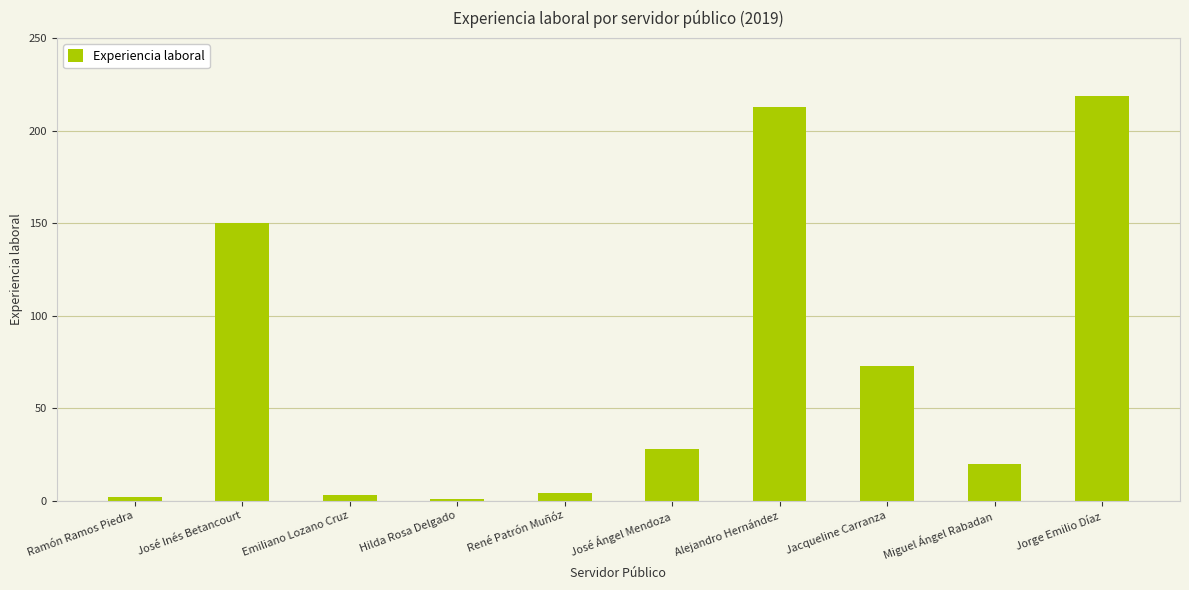

The value at José Inés Betancourt is 150. True or false?

True